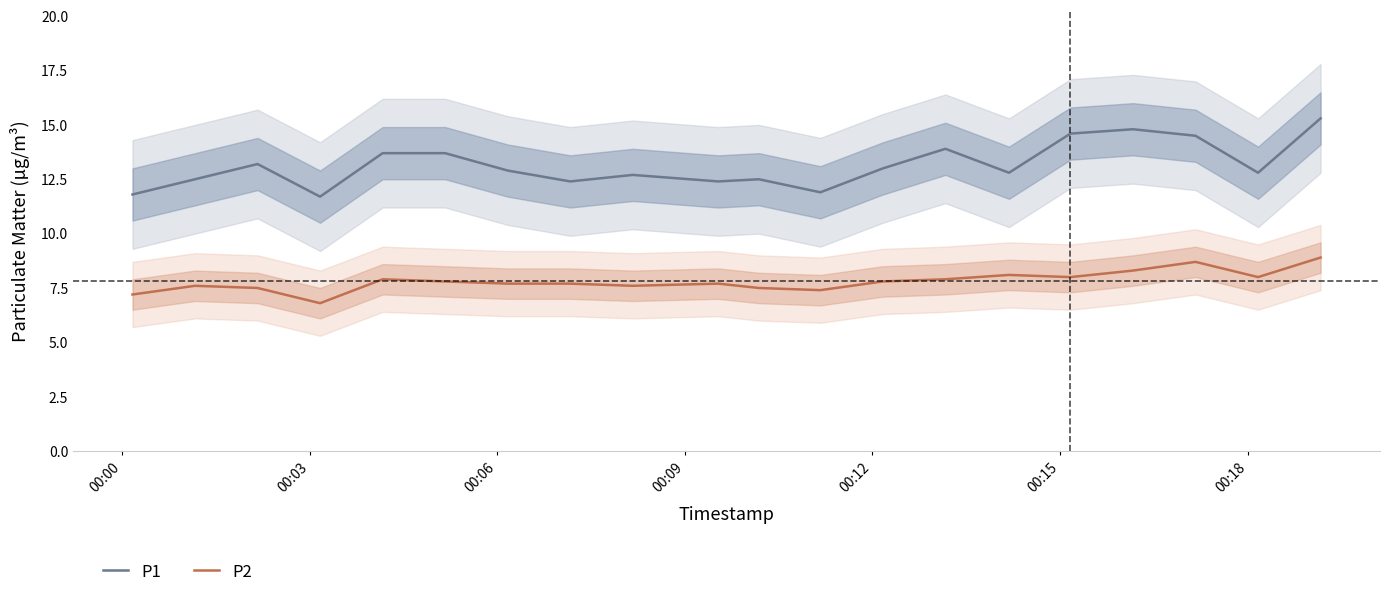

True or false: P2 and P1 cross at least once.

False